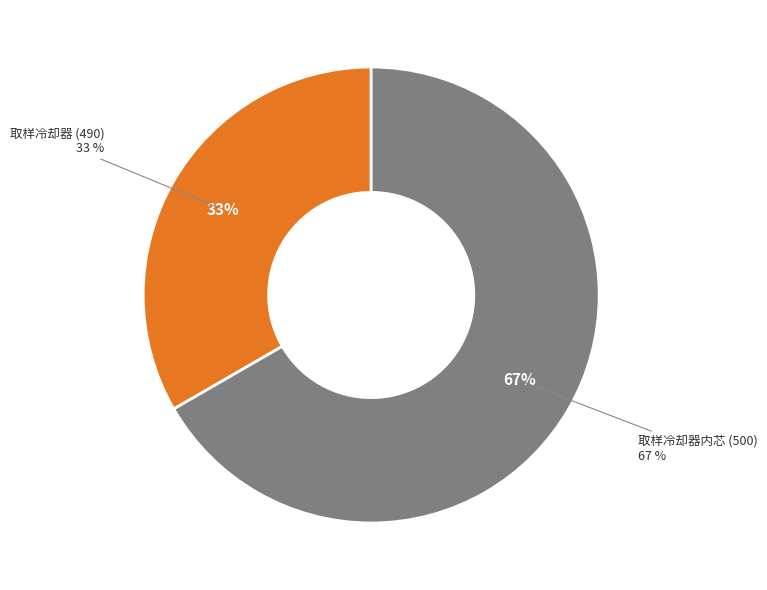

To the nearest percent, what percentage of the pie is 取样冷却器内芯 (500)?

67%